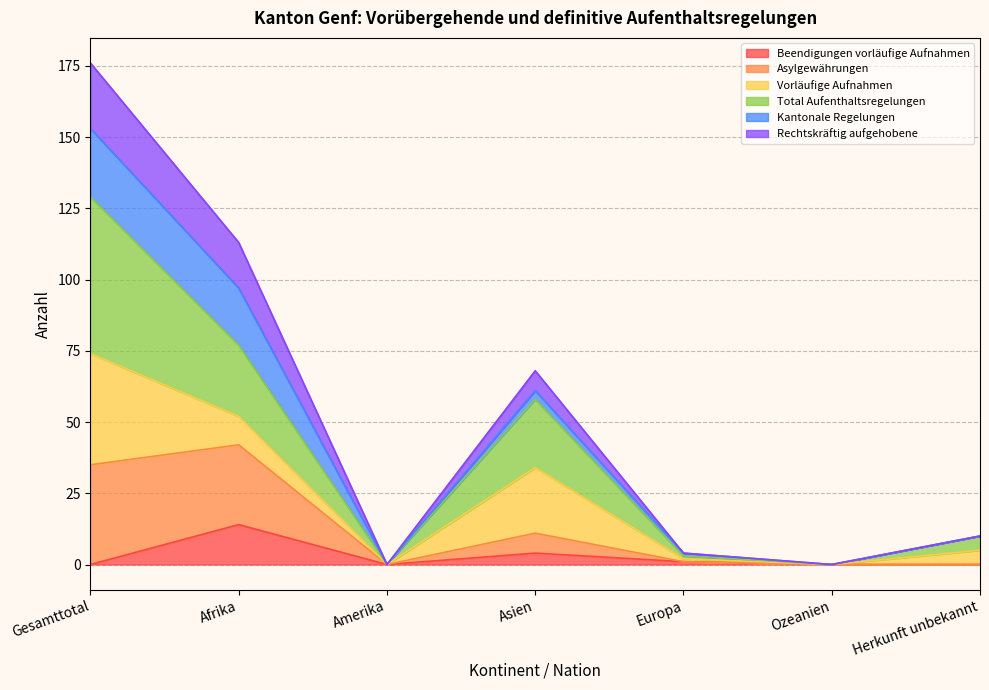

Is it true that Total Aufenthaltsregelungen equals 75 at Gesamttotal?

False